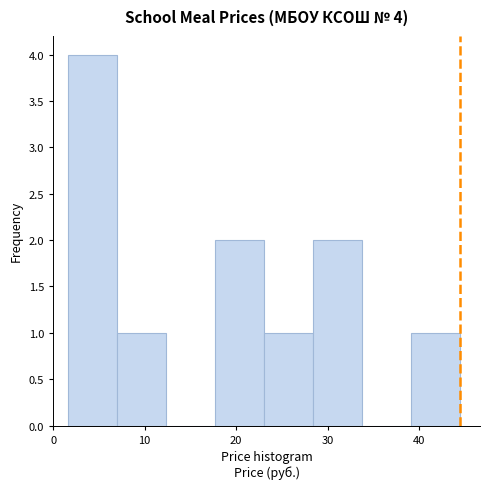

Over which range of the x-axis is the bar tallest?

2 to 7